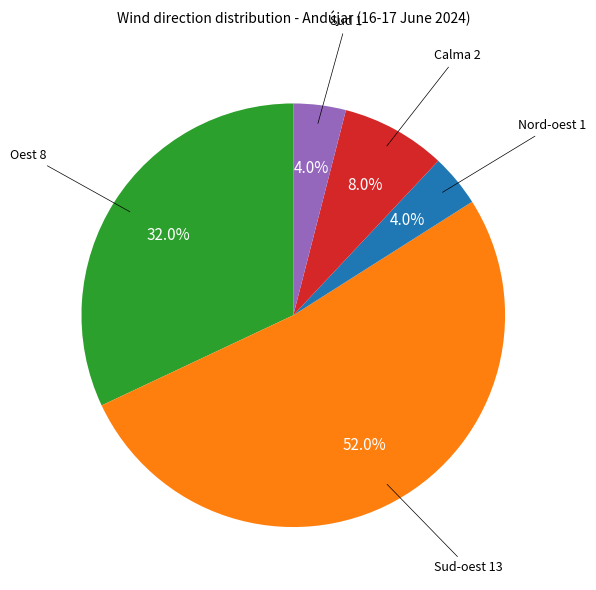

Is there any slice that represents more than half of the pie?

Yes